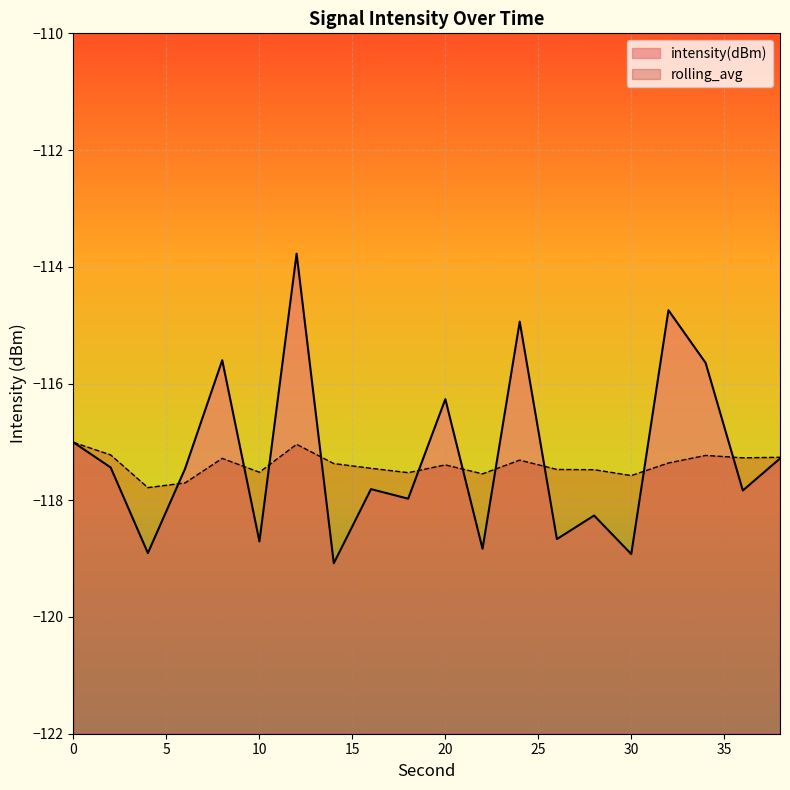

Is the value of intensity(dBm) at 22 greater than the value of rolling_avg at 24?

No